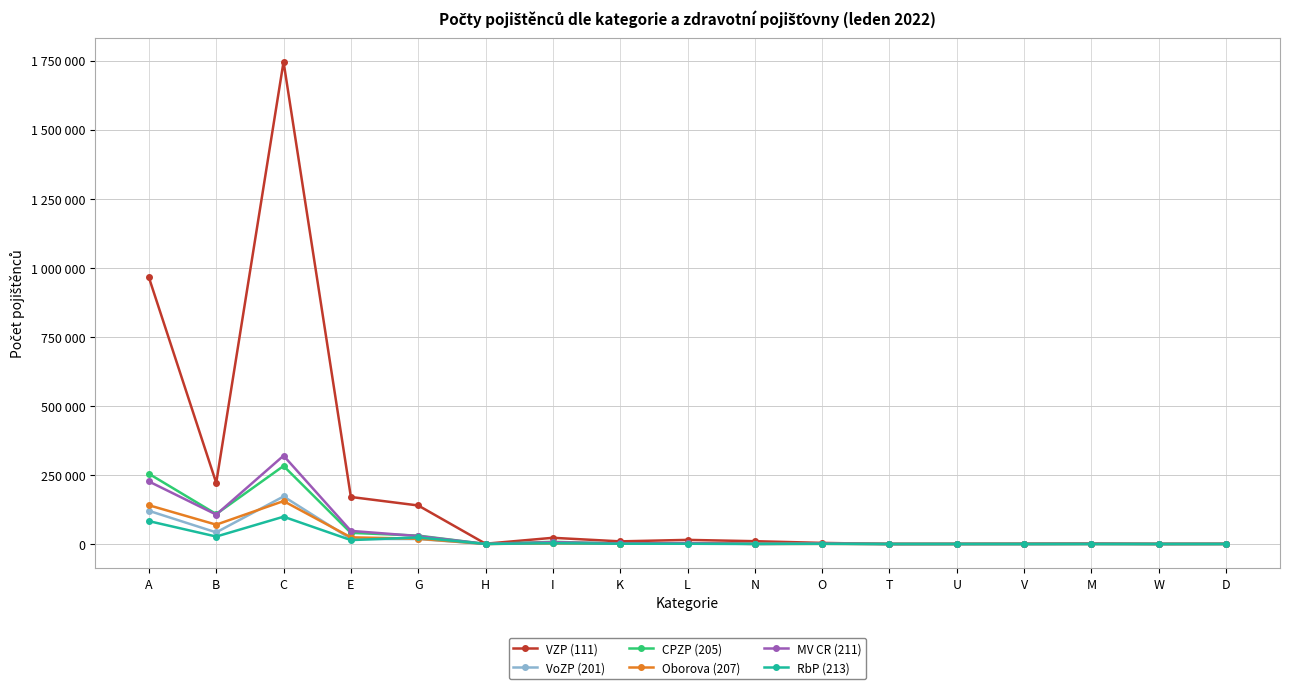

Is this an area chart (filled region under the line)?

No